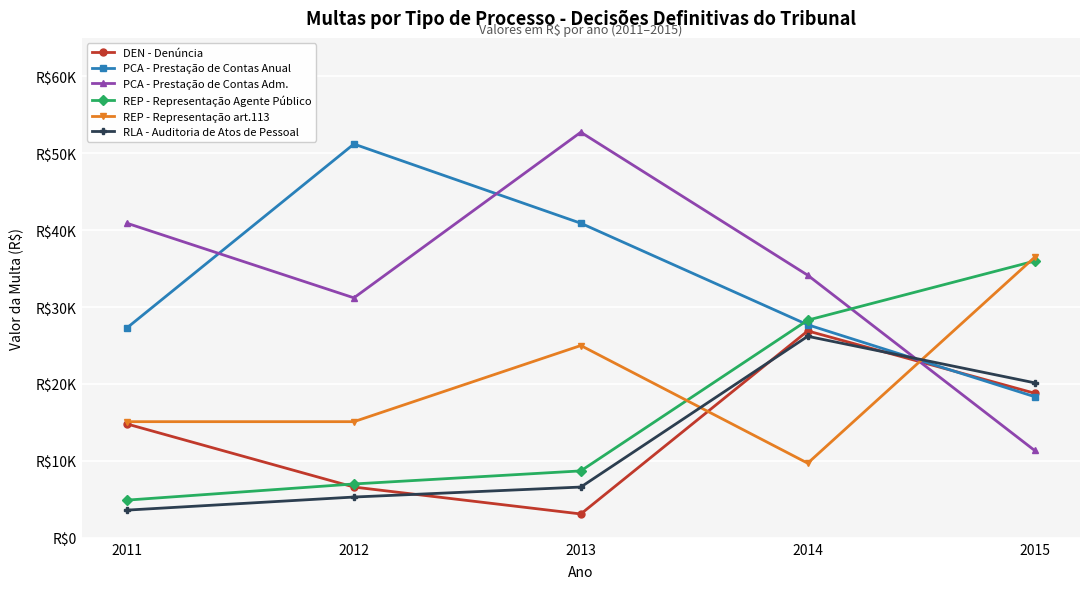

What are all the series names shown in the legend?

DEN - Denúncia, PCA - Prestação de Contas Anual, PCA - Prestação de Contas Adm., REP - Representação Agente Público, REP - Representação art.113, RLA - Auditoria de Atos de Pessoal